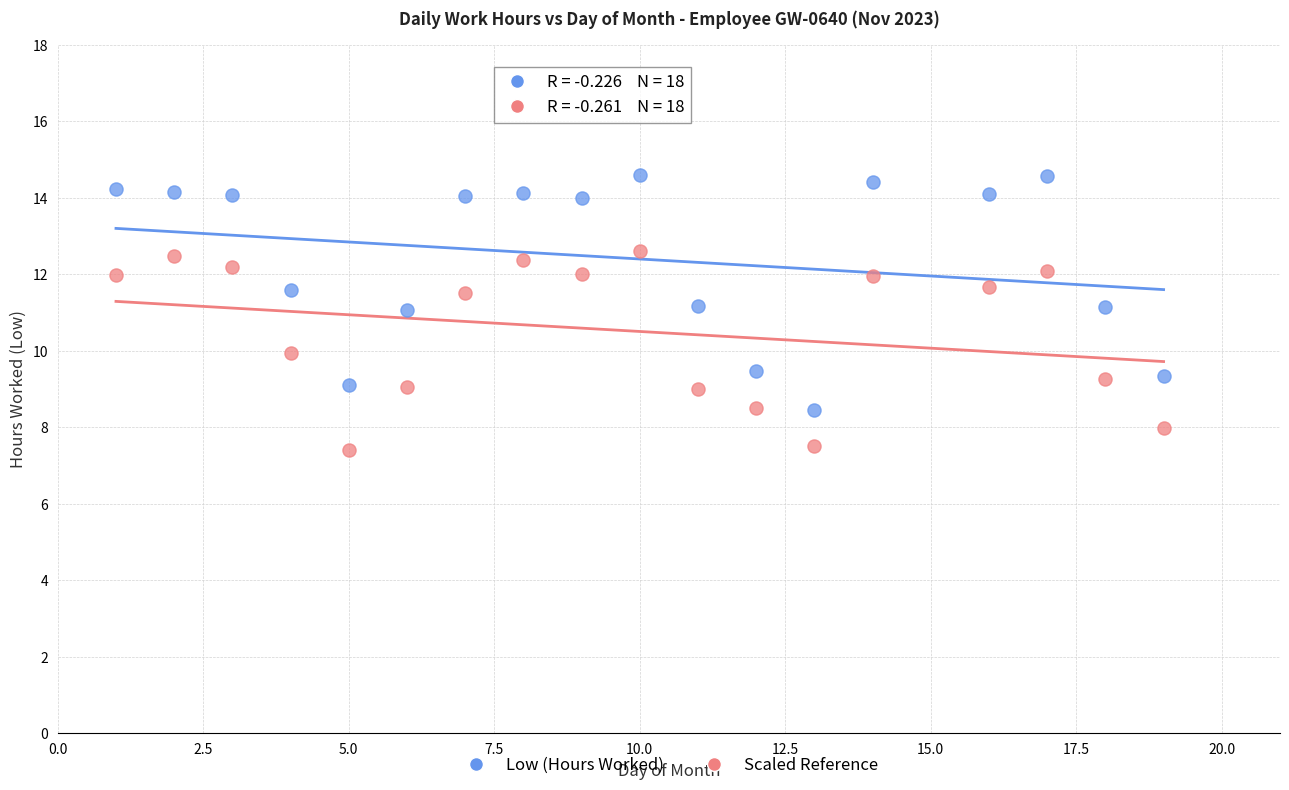

Which series contains the highest Y value?

Low (Hours Worked)